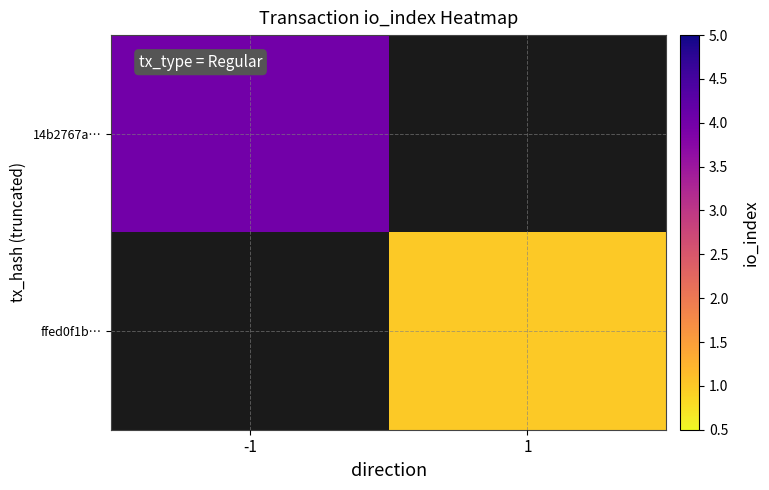

At how many categories does at least one series exceed 2?

1